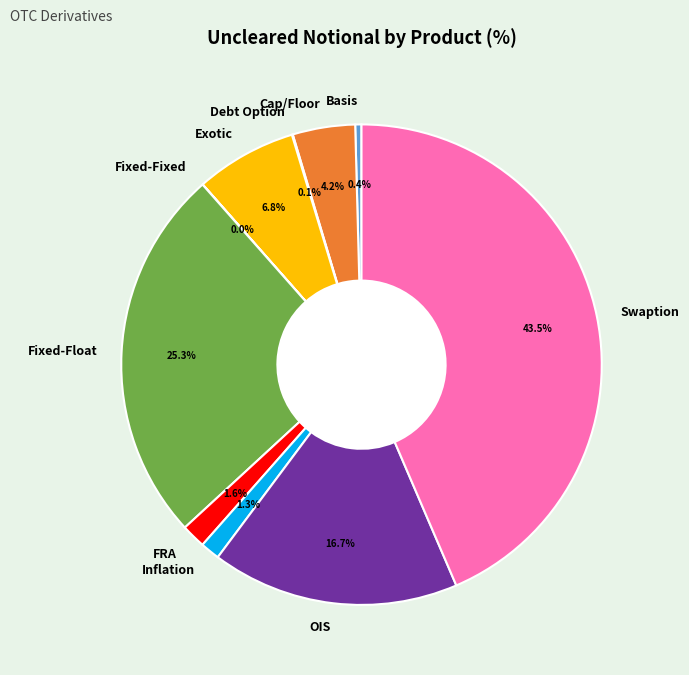

What is the largest slice in the pie chart?

Swaption